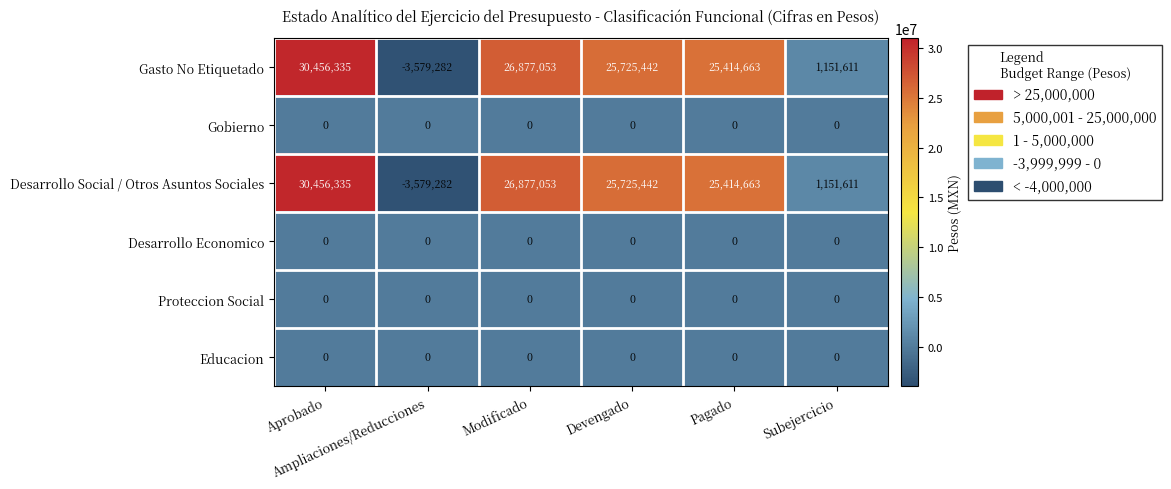

What is the difference between the second highest and second lowest values in the Desarrollo Social / Otros Asuntos Sociales series?

25725442